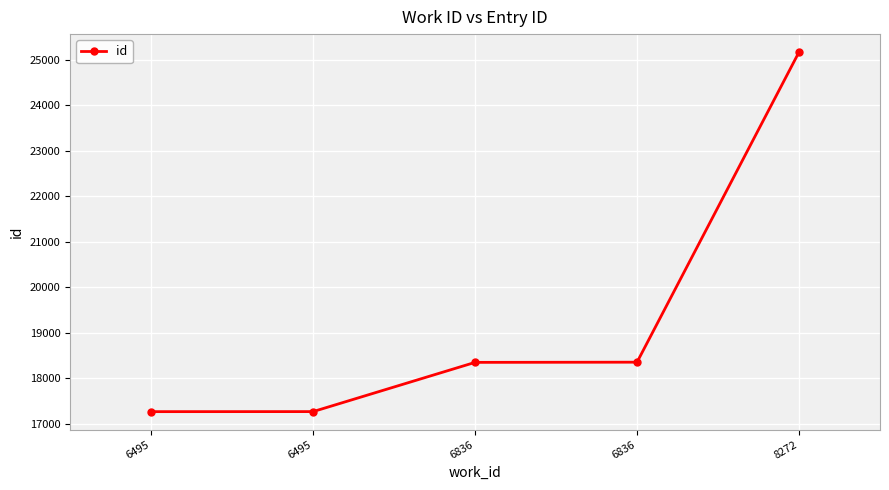

The value at 6495 is 8314. True or false?

False